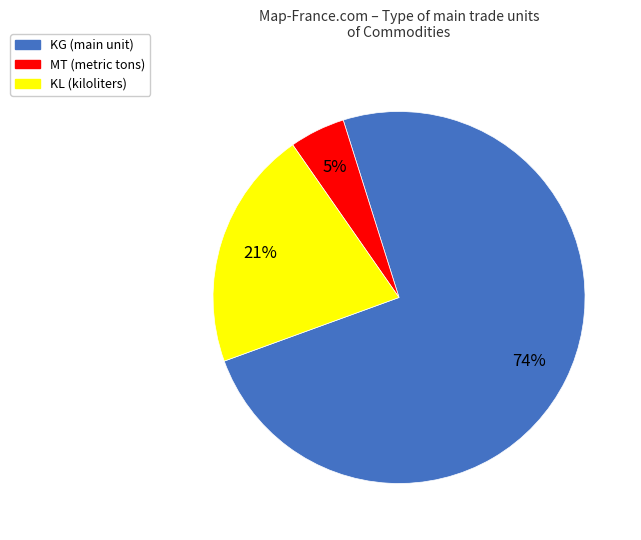

To the nearest percent, what portion does KL represent?

21%